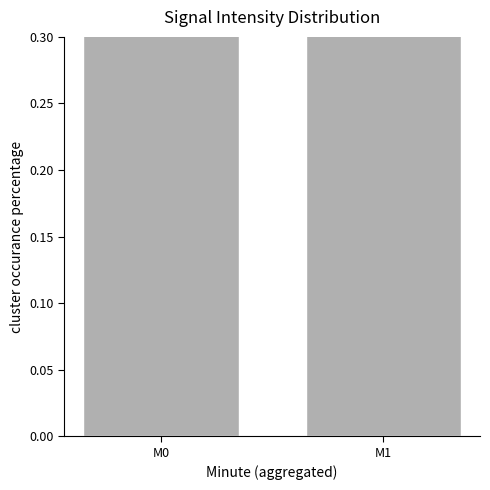

Where is the data nearest to the value 0?

M1